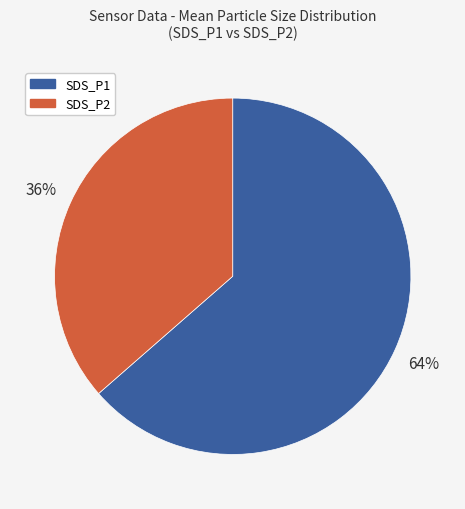

To the nearest percent, what is the combined percentage of SDS_P2 and SDS_P1?

100%